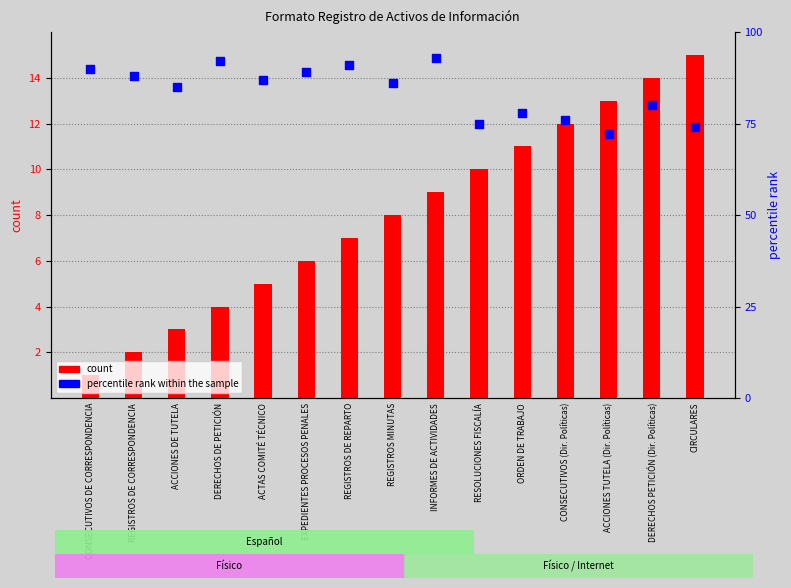

Which series has the widest spread of Y values?

percentile rank within the sample